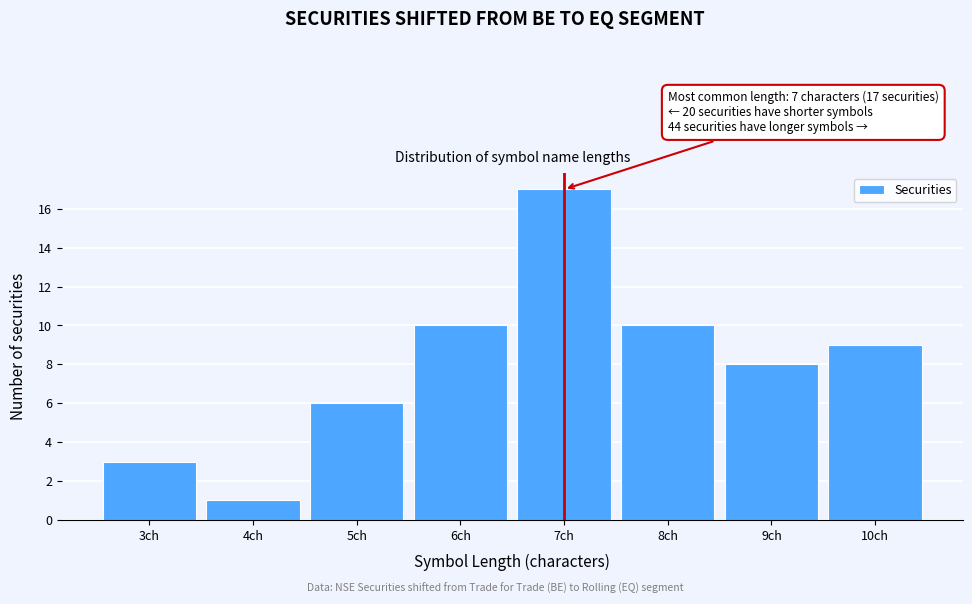

Reading left to right, extract all data points from this chart.

3ch=3	4ch=1	5ch=6	6ch=10	7ch=17	8ch=10	9ch=8	10ch=9